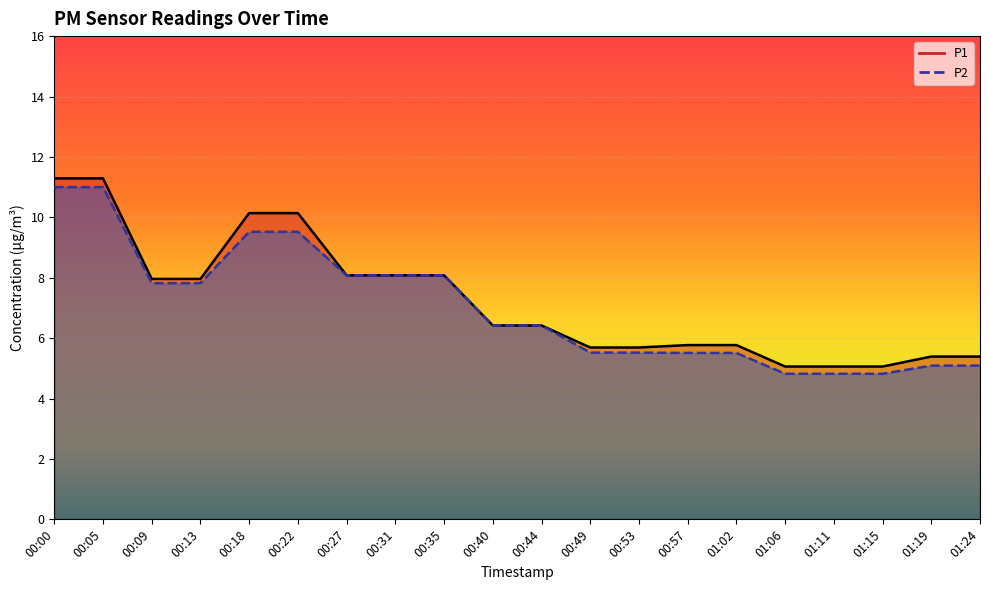

Rank the series by their maximum value, from lowest to highest.

P2, P1